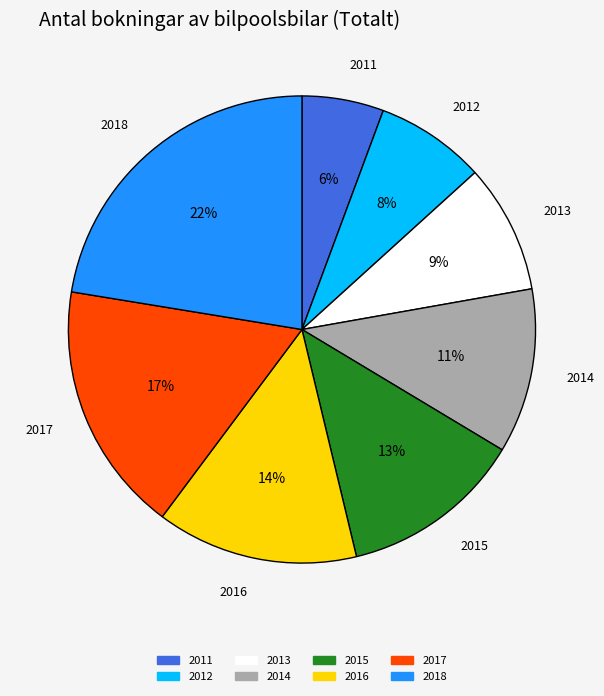

Combined, do 2011 and 2012 account for over 50%?

No